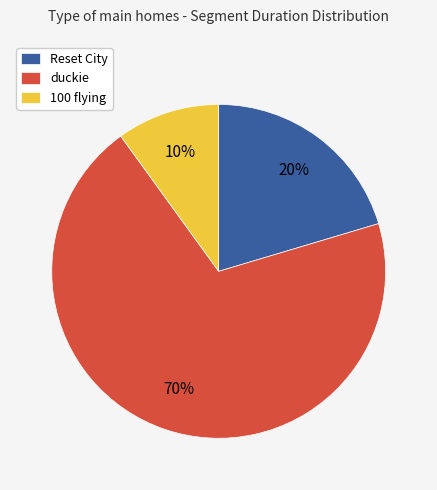

What percentage is the Reset City slice, to the nearest percent?

20%